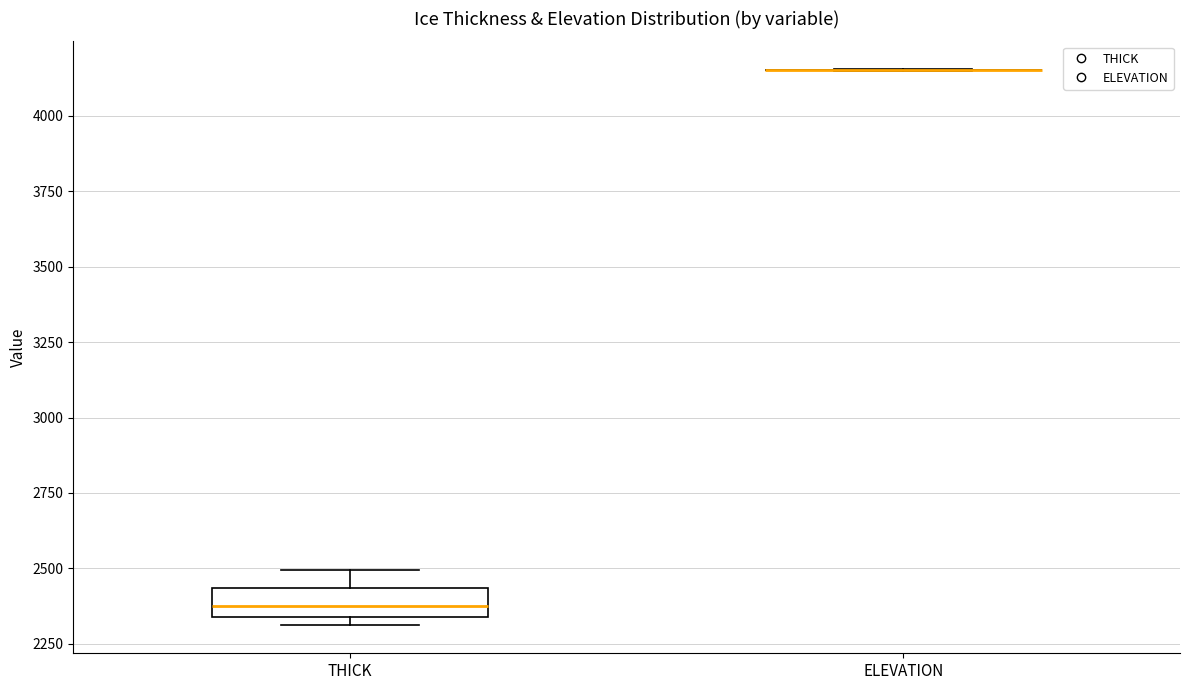

Reading left to right, read every box against the y-axis: the position of its median line, the range the box covers, and the ends of its whiskers. The values are not printed on the chart, so give them approximately, as read against the axis.

THICK: median 2350 (inside the box), box 2350 to 2450, whiskers 2300 to 2500
ELEVATION: box collapsed to a line at 4150, whiskers 4150 to 4150